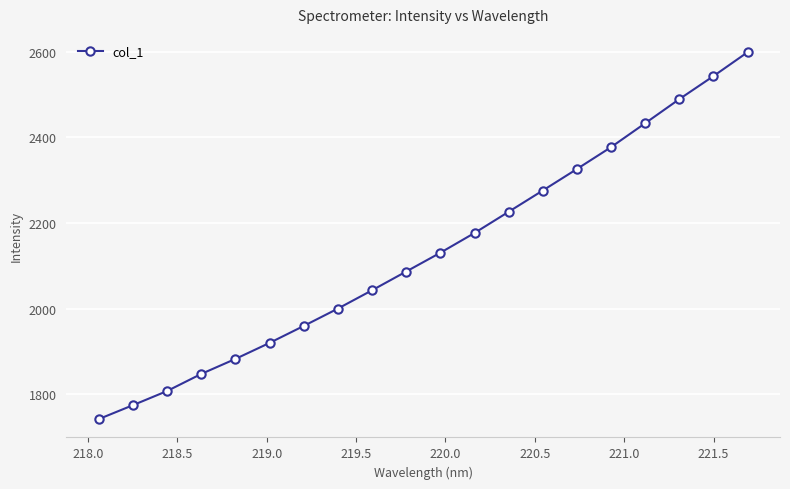

What is the difference between the maximum and minimum values?

857.4